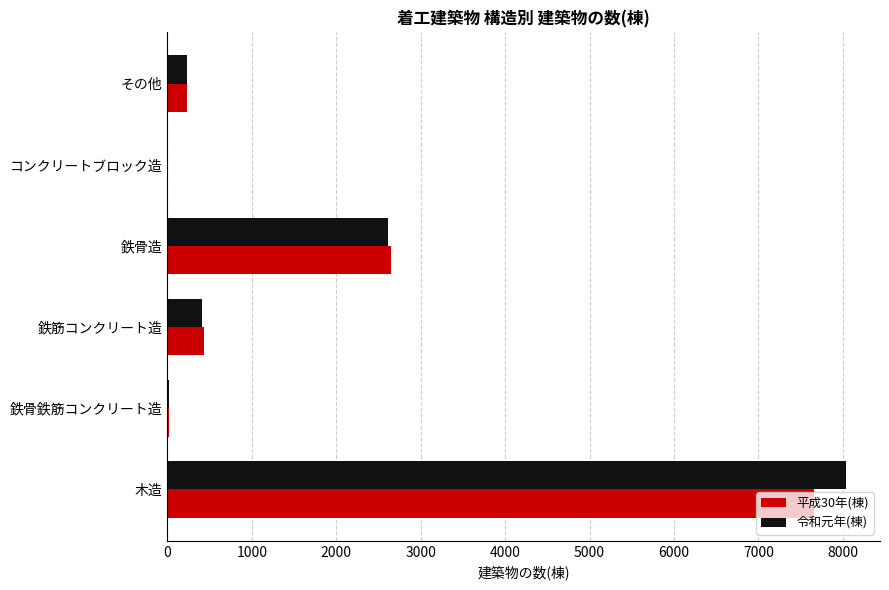

Is the value of 令和元年(棟) at 鉄骨鉄筋コンクリート造 greater than the value of 平成30年(棟) at 木造?

No